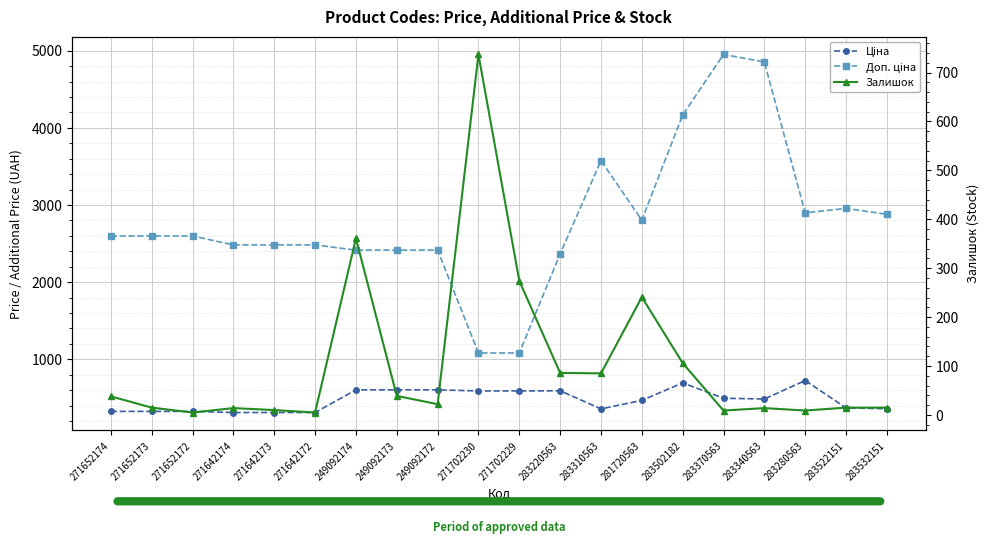

Is this an area chart (filled region under the line)?

No